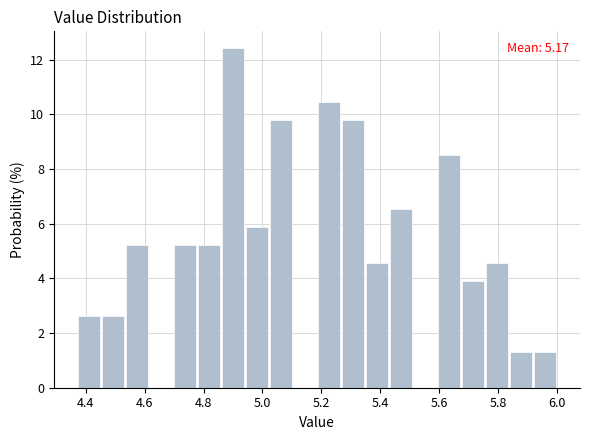

Which range on the x-axis has the tallest bar?

4.86 to 4.94